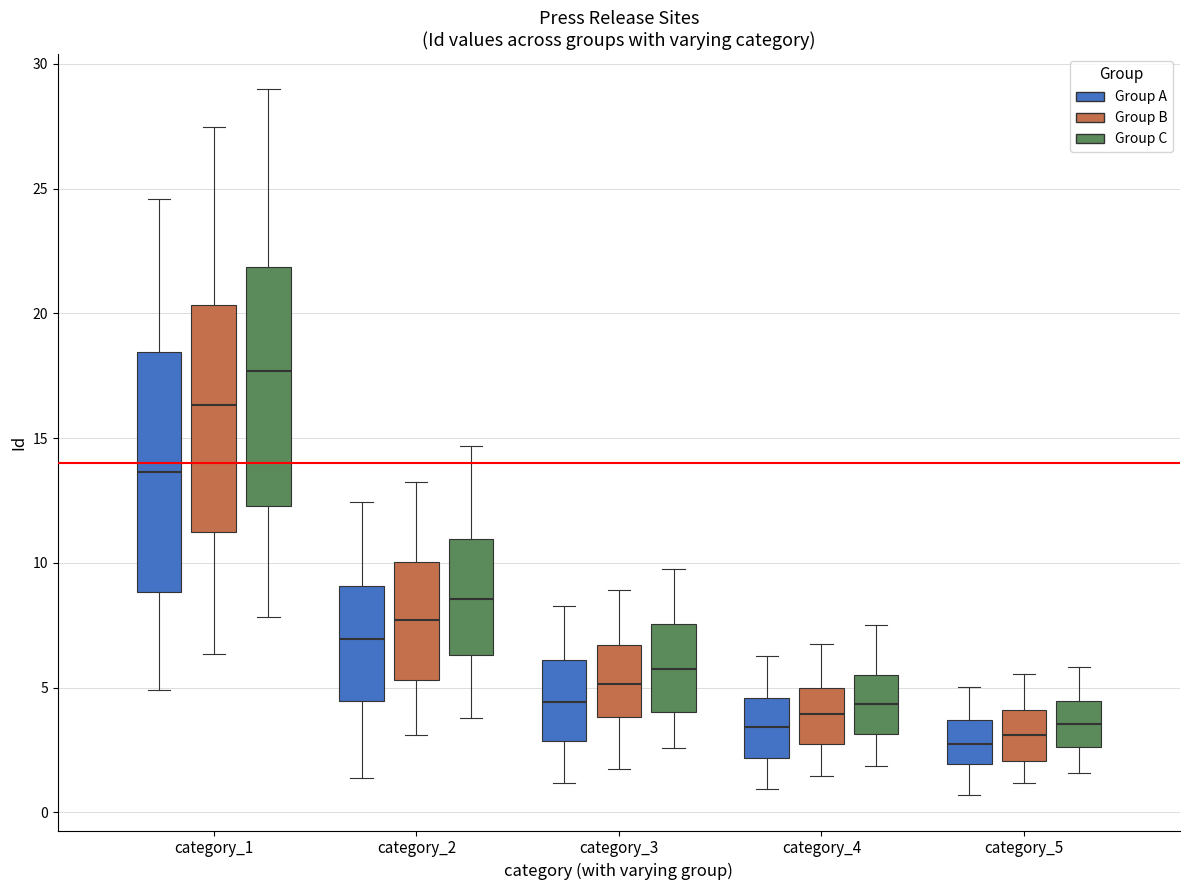

Reading left to right, transcribe this box plot: for each box, give where its median line is, the range the box spans, and where its two whiskers end, as read against the y-axis. The values are not printed on the chart, so give them approximately, as read against the axis.

category_1 (Group A): median 13.5, box 9.0 to 18.5, whiskers 5.0 to 24.5
category_1 (Group B): median 16.5, box 11.0 to 20.5, whiskers 6.5 to 27.5
category_1 (Group C): median 17.5, box 12.5 to 22.0, whiskers 8.0 to 29.0
category_2 (Group A): median 7.0, box 4.5 to 9.0, whiskers 1.5 to 12.5
category_2 (Group B): median 7.5, box 5.5 to 10.0, whiskers 3.0 to 13.0
category_2 (Group C): median 8.5, box 6.5 to 11.0, whiskers 4.0 to 14.5
category_3 (Group A): median 4.5, box 3.0 to 6.0, whiskers 1.0 to 8.5
category_3 (Group B): median 5.0, box 4.0 to 6.5, whiskers 2.0 to 9.0
category_3 (Group C): median 6.0, box 4.0 to 7.5, whiskers 2.5 to 10.0
category_4 (Group A): median 3.5, box 2.0 to 4.5, whiskers 1.0 to 6.5
category_4 (Group B): median 4.0, box 2.5 to 5.0, whiskers 1.5 to 7.0
category_4 (Group C): median 4.5, box 3.0 to 5.5, whiskers 2.0 to 7.5
category_5 (Group A): median 2.5, box 2.0 to 3.5, whiskers 0.5 to 5.0
category_5 (Group B): median 3.0, box 2.0 to 4.0, whiskers 1.0 to 5.5
category_5 (Group C): median 3.5, box 2.5 to 4.5, whiskers 1.5 to 6.0